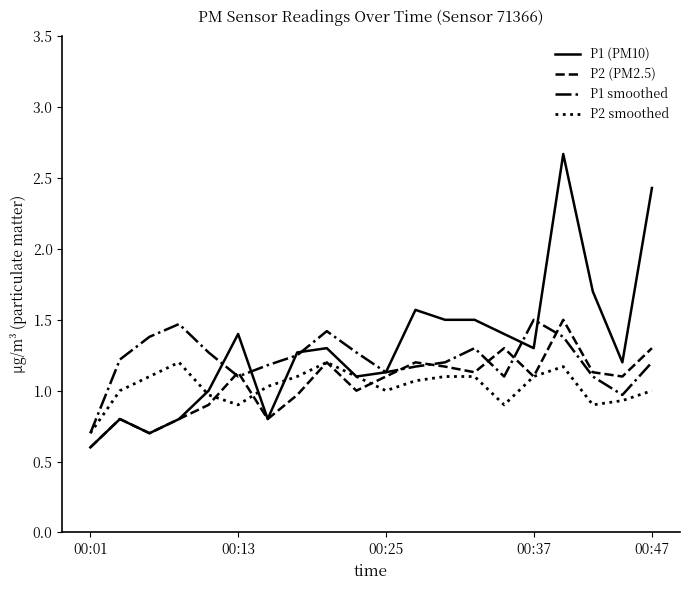

After their last crossing, which series has the higher values: P1 (PM10) or P2 smoothed?

P1 (PM10)